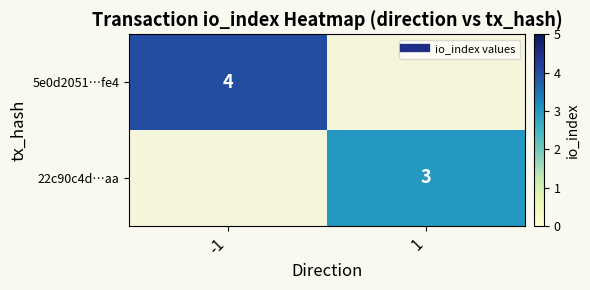

What is the maximum value shown in the chart?

4.0